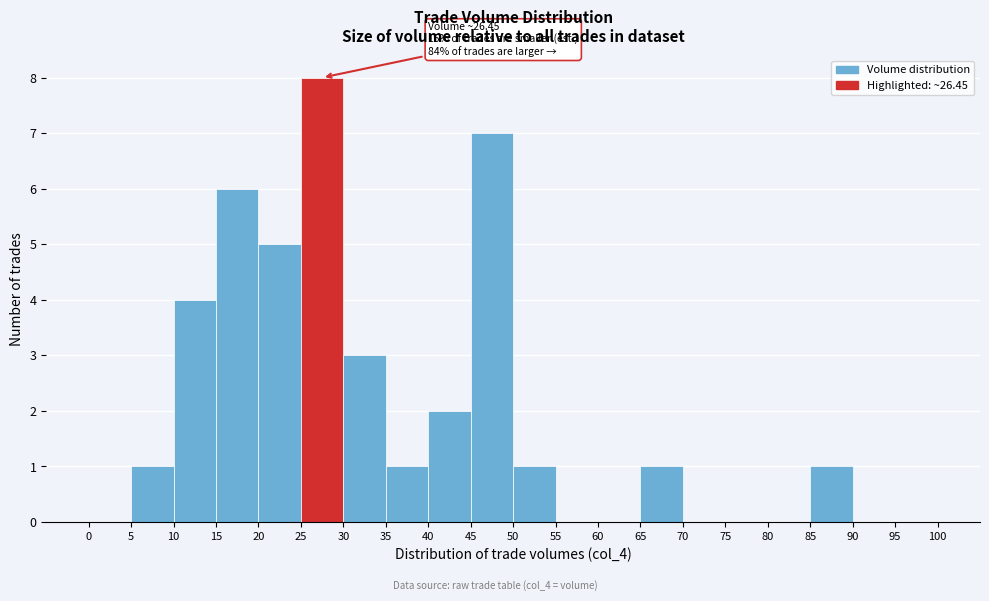

Which range on the x-axis has the tallest bar?

25 to 30